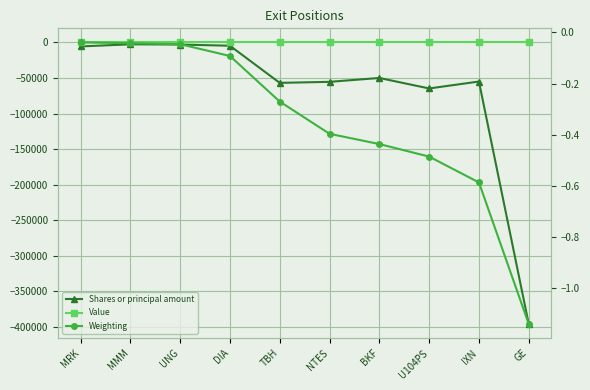

Rank the categories by Weighting value from highest to lowest.

MRK, MMM, UNG, DIA, TBH, NTES, BKF, U104PS, IXN, GE